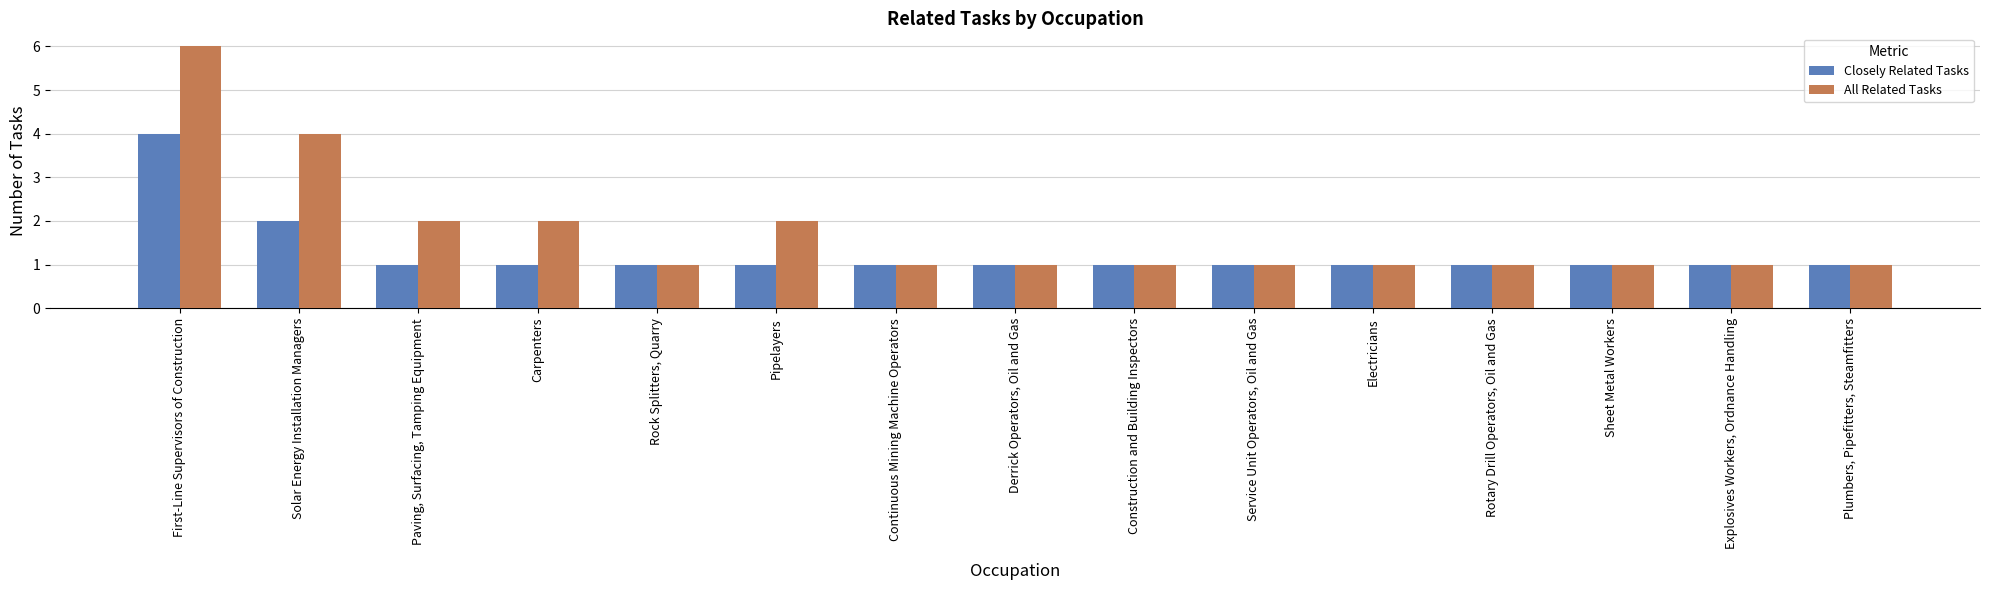

How many bars are there in each group?

2